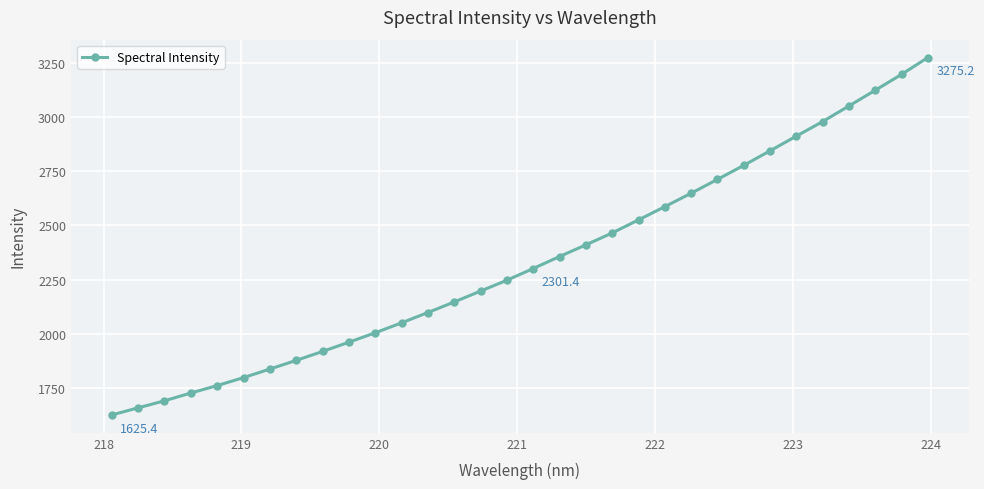

How many values are below 2301?

16